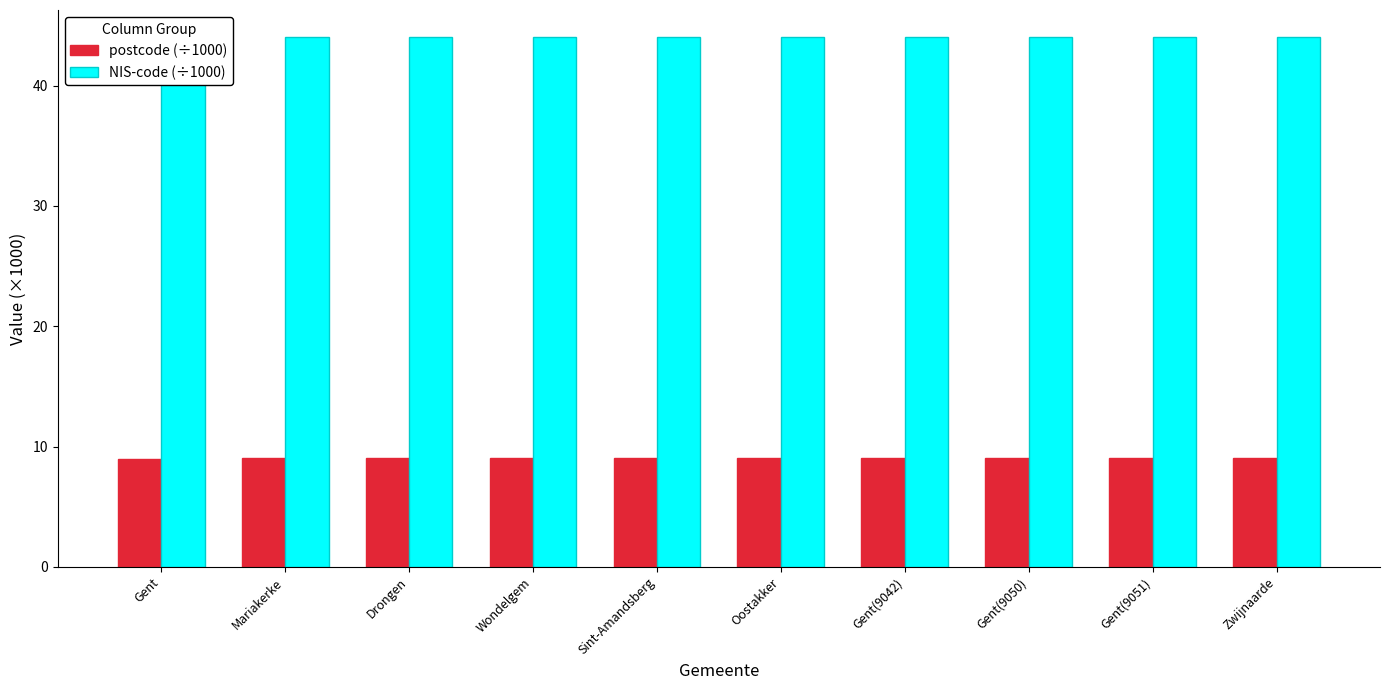

What is the spread (max minus min) of values at Drongen?

35.0